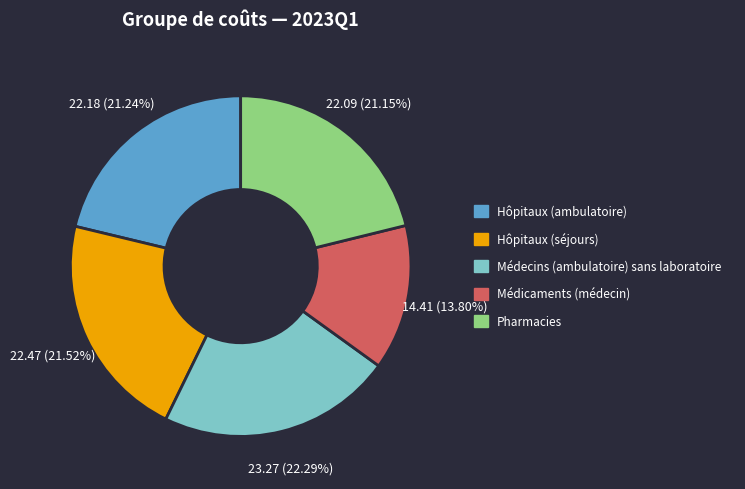

How many segments does this pie chart have?

5